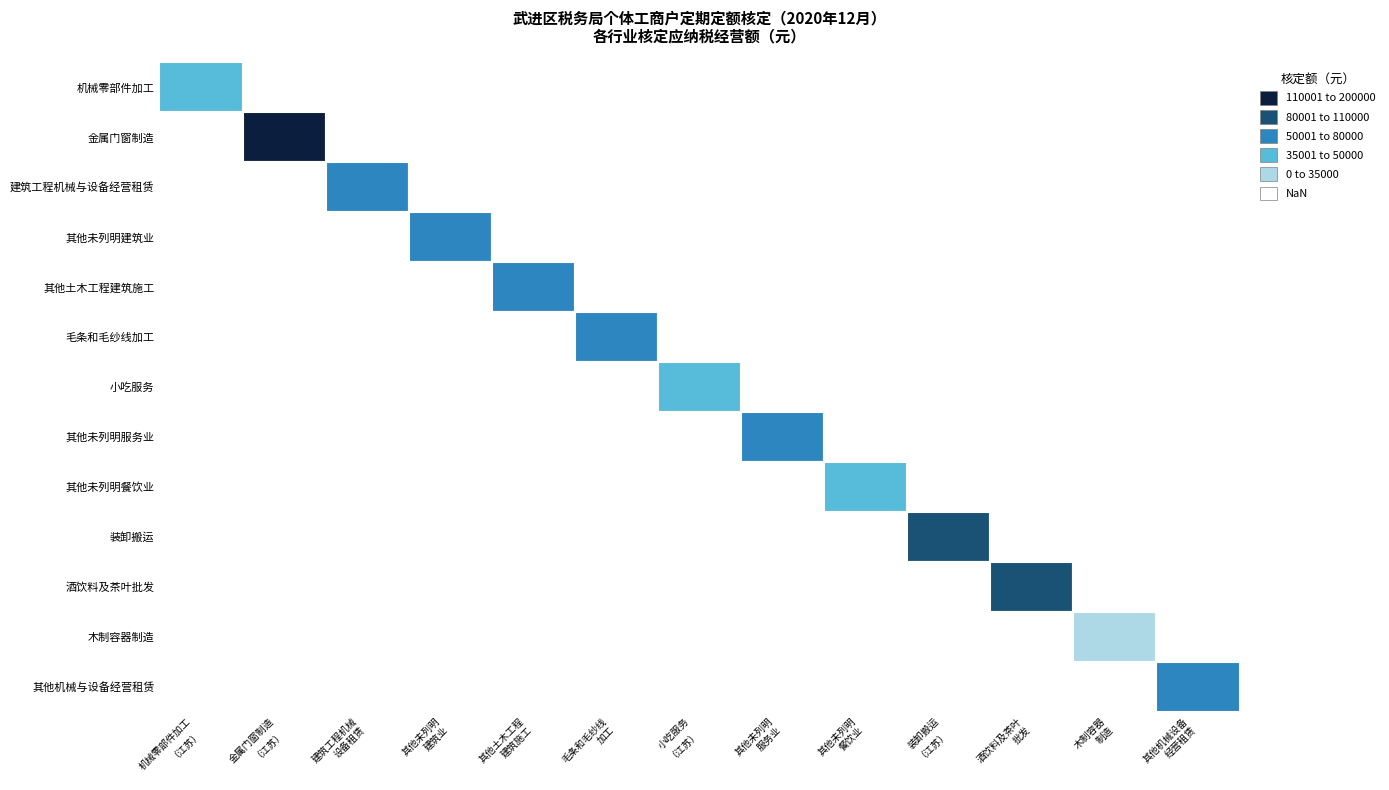

How many values in 木制容器制造 are above zero?

1